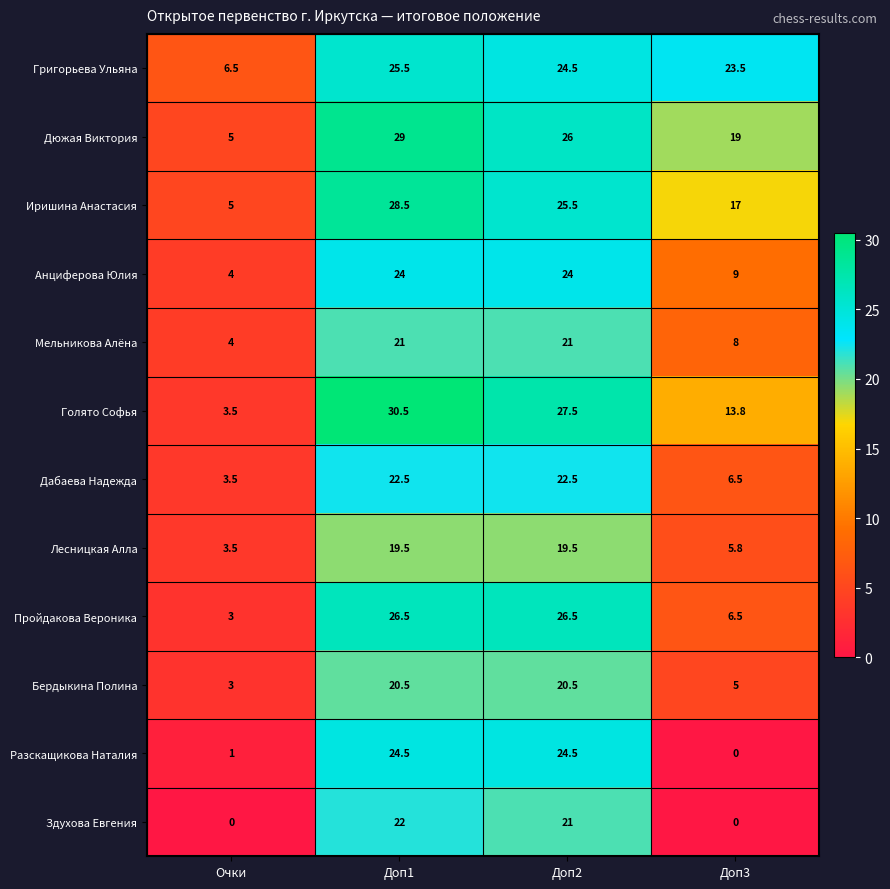

Which series has the largest range (max minus min)?

Голято Софья